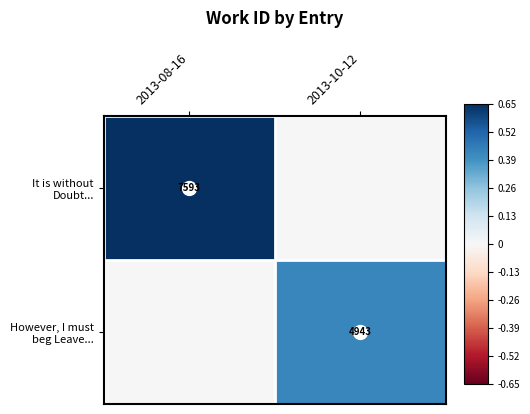

Between 2013-08-16 and 2013-10-12, which is larger?

2013-08-16